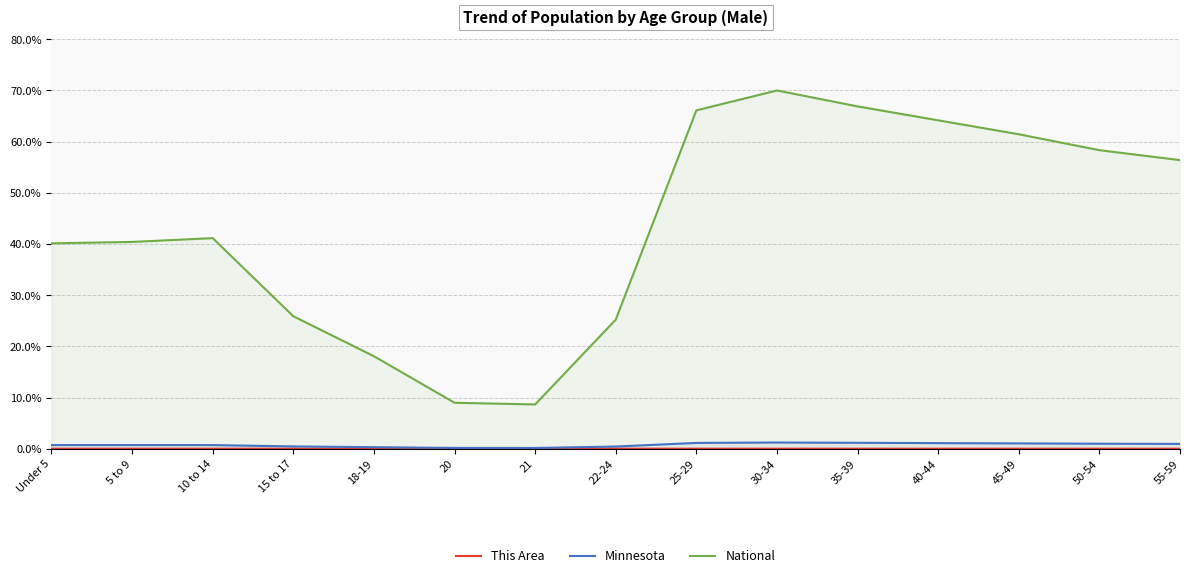

The Minnesota series shows 1.2 at 30-34. True or false?

True